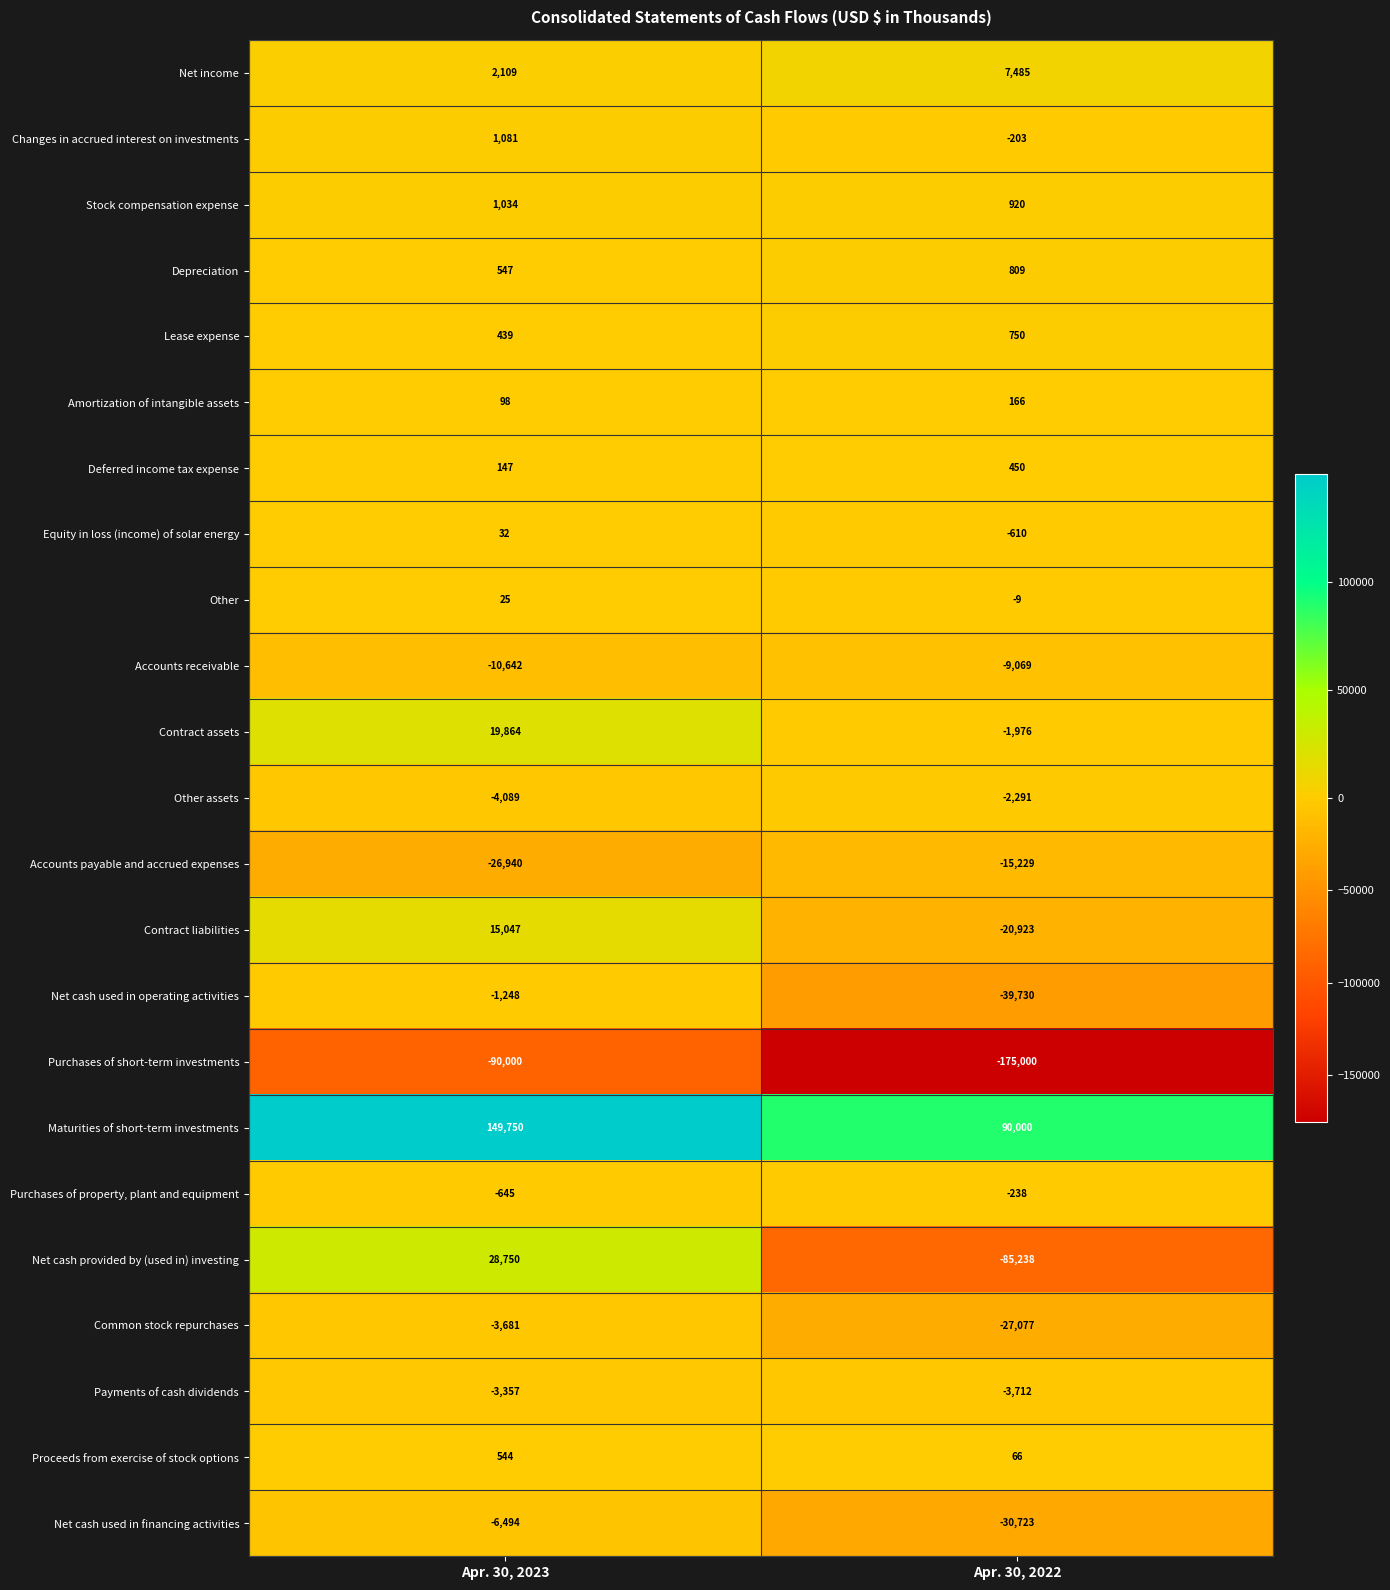

Is it true that Net cash used in operating activities equals -819 at Apr. 30, 2023?

False